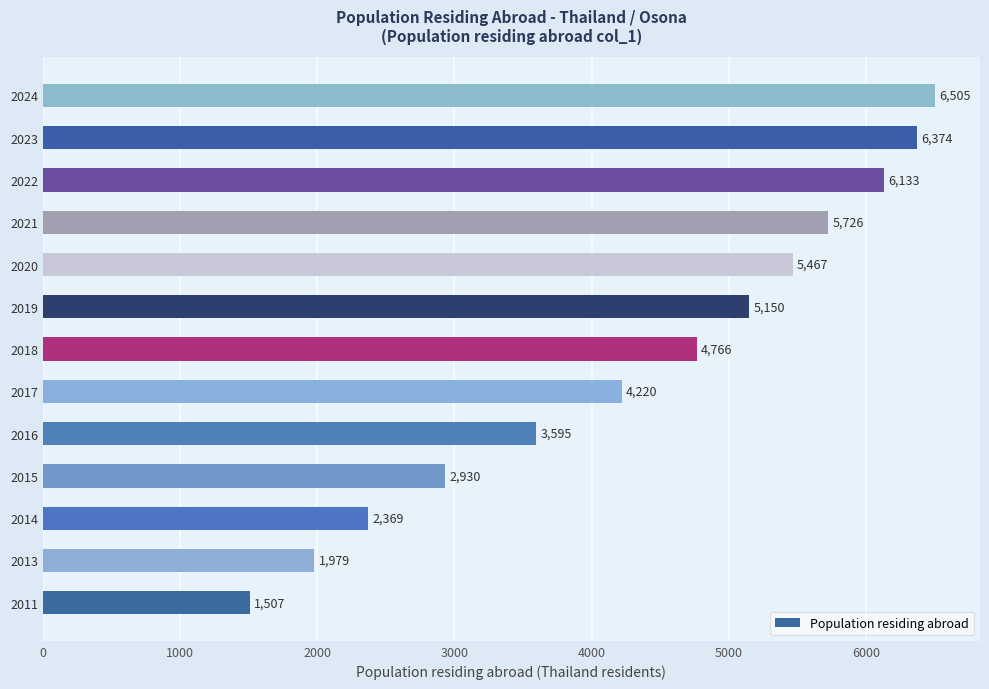

What is the ratio of the value at 2023 to the value at 2013?

3.2